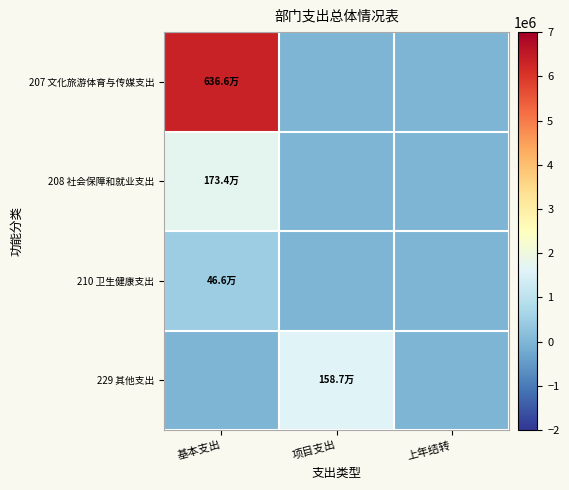

Which label corresponds to the smallest value in the chart?

项目支出